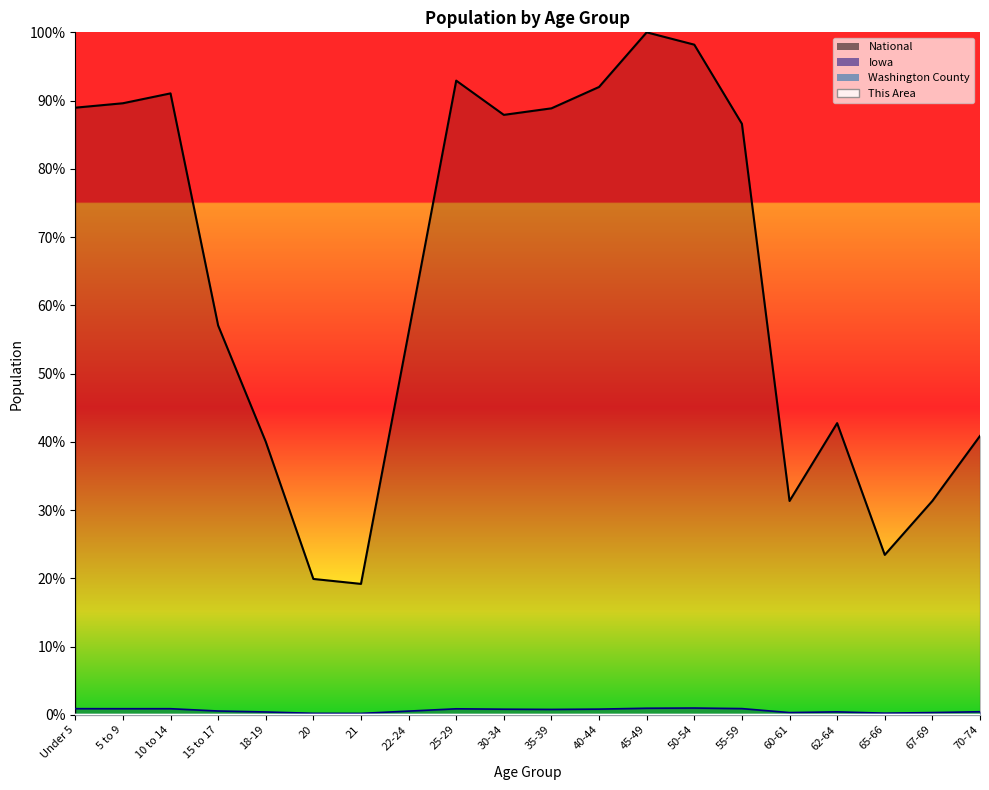

Is it true that National equals 128.8 at 30-34?

False